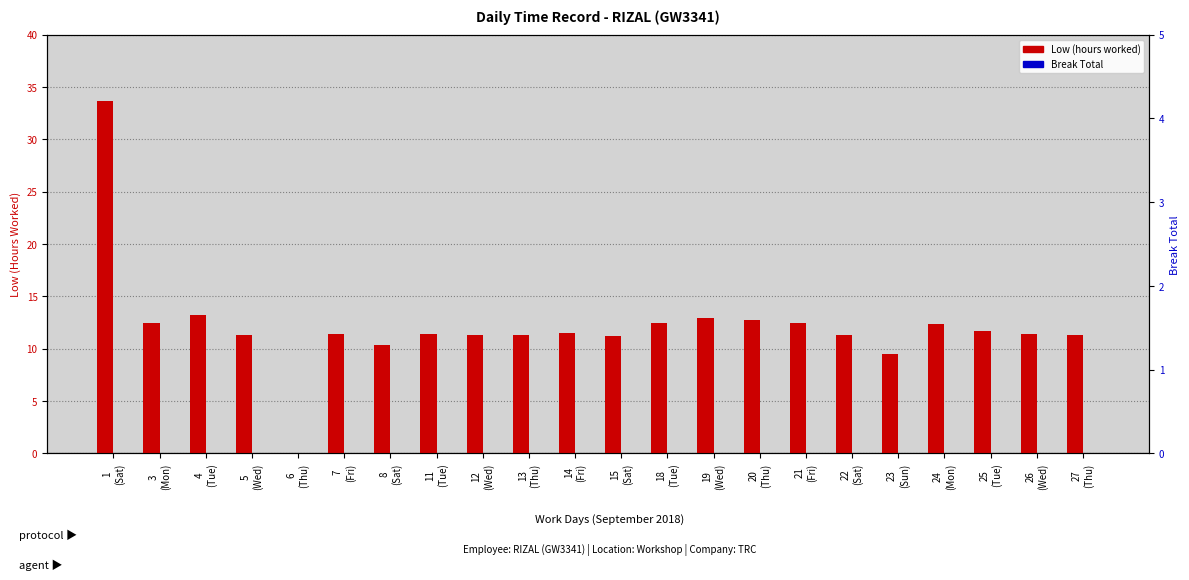

Reading left to right, what are all the values shown in this chart?

Low (hours worked): 1
(Sat)=33.7	3
(Mon)=12.5	4
(Tue)=13.2	5
(Wed)=11.3	6
(Thu)=0.0	7
(Fri)=11.4	8
(Sat)=10.3	11
(Tue)=11.4	12
(Wed)=11.3	13
(Thu)=11.3	14
(Fri)=11.4	15
(Sat)=11.2	18
(Tue)=12.4	19
(Wed)=12.9	20
(Thu)=12.7	21
(Fri)=12.4	22
(Sat)=11.3	23
(Sun)=9.4	24
(Mon)=12.3	25
(Tue)=11.7	26
(Wed)=11.4	27
(Thu)=11.3
Break Total: 1
(Sat)=0.0	3
(Mon)=0.0	4
(Tue)=0.0	5
(Wed)=0.0	6
(Thu)=0.0	7
(Fri)=0.0	8
(Sat)=0.0	11
(Tue)=0.0	12
(Wed)=0.0	13
(Thu)=0.0	14
(Fri)=0.0	15
(Sat)=0.0	18
(Tue)=0.0	19
(Wed)=0.0	20
(Thu)=0.0	21
(Fri)=0.0	22
(Sat)=0.0	23
(Sun)=0.0	24
(Mon)=0.0	25
(Tue)=0.0	26
(Wed)=0.0	27
(Thu)=0.0